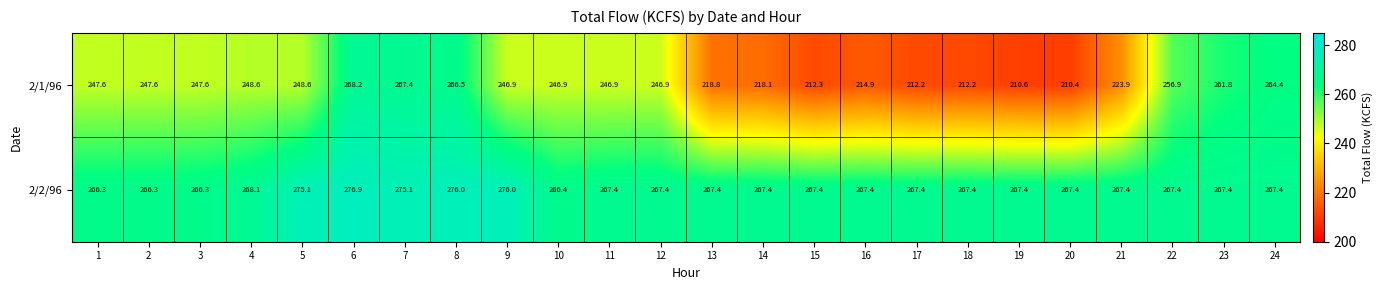

Which series changed the most between 6 and 22?

2/1/96